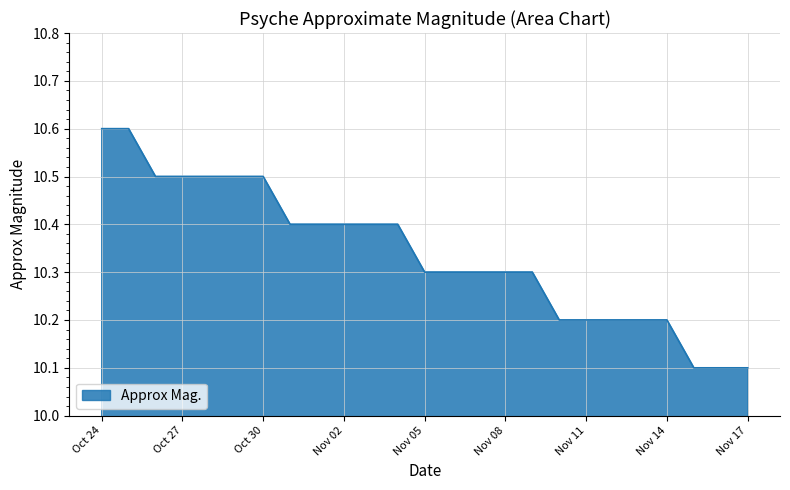

What is the minimum value shown in the chart?

10.1